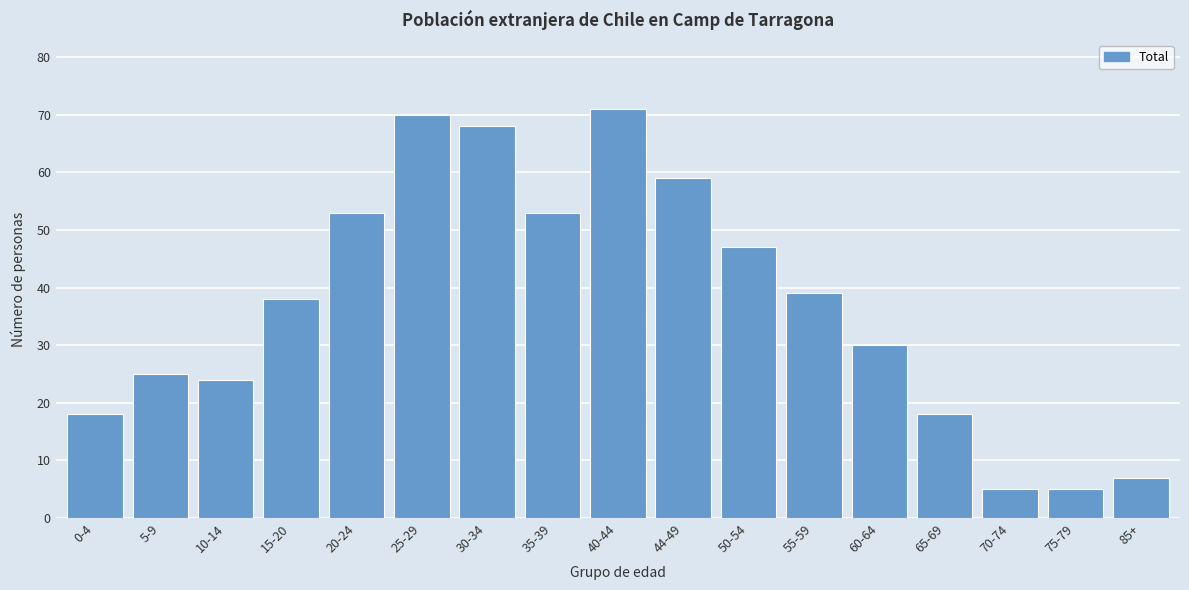

Reading left to right, list all the values displayed in this chart.

0-4=18	5-9=25	10-14=24	15-20=38	20-24=53	25-29=70	30-34=68	35-39=53	40-44=71	44-49=59	50-54=47	55-59=39	60-64=30	65-69=18	70-74=5	75-79=5	85+=7